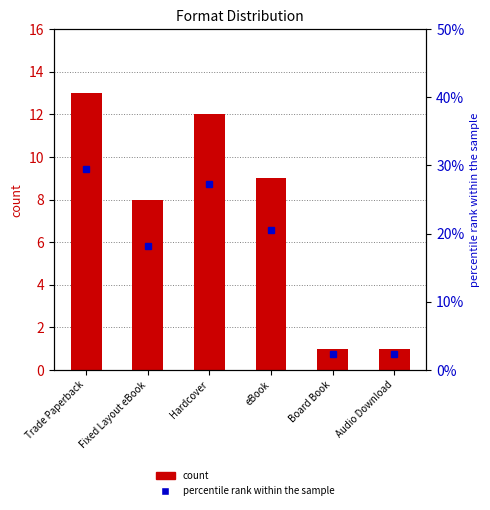

What is the difference between the maximum and minimum values in the count series?

12.0